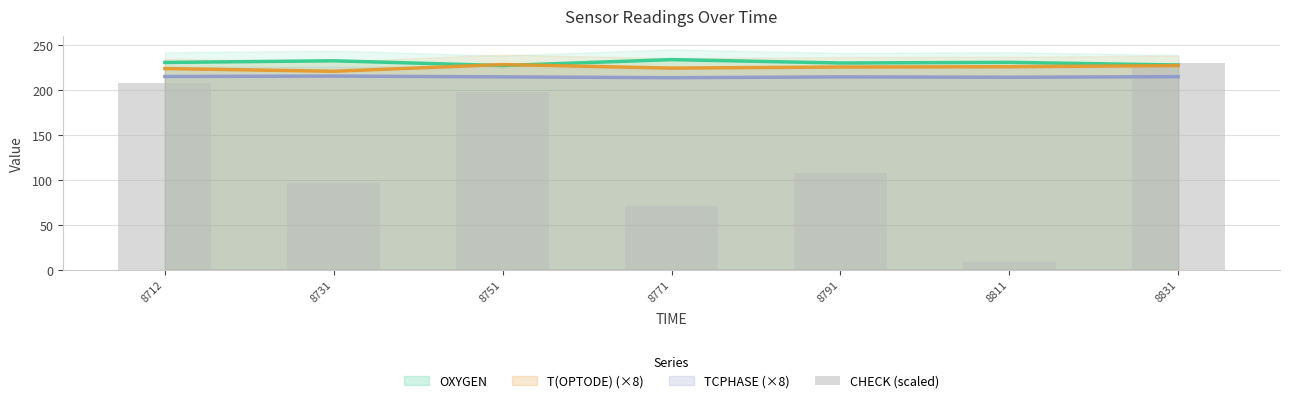

The chart shows a value of 140.5 at 8831. True or false?

False